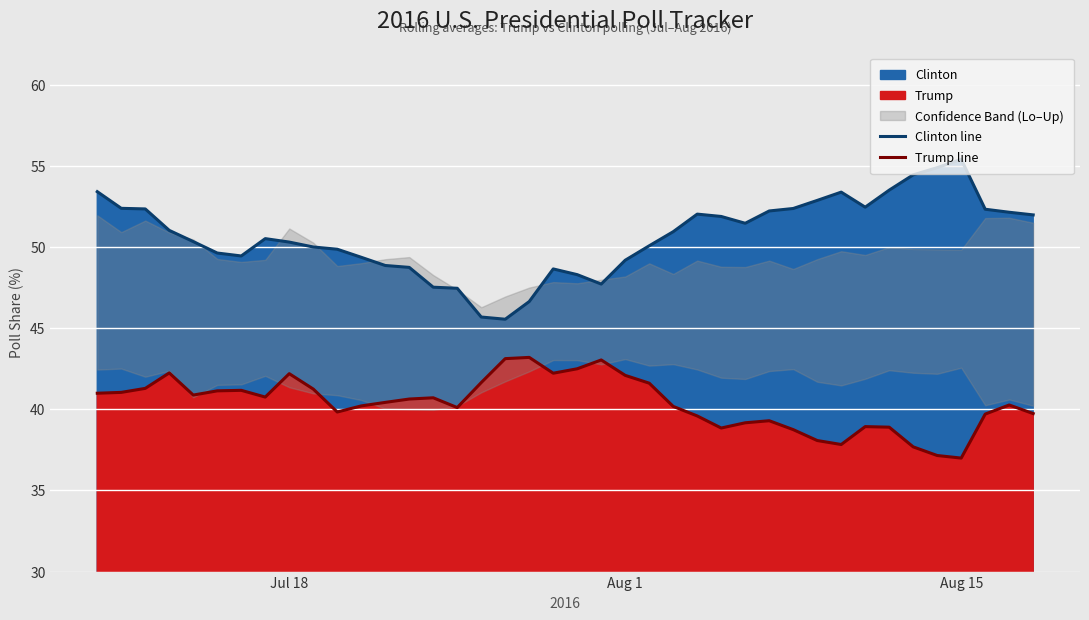

What is the total value across all series at Aug 1?

91.3